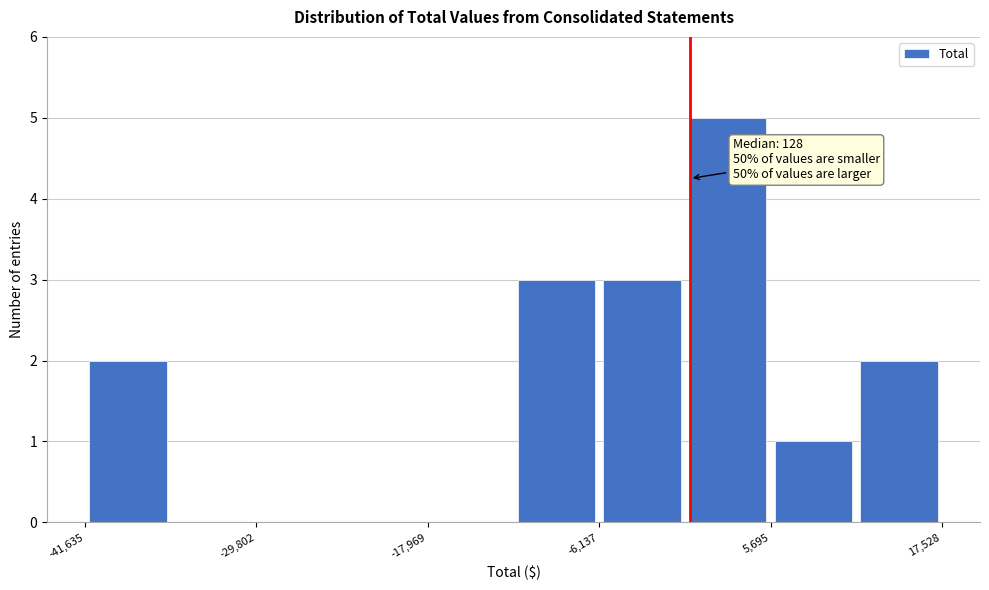

Around what value on the x-axis is the tallest bar? Give the approximate position of its centre, as read against the axis.

2000